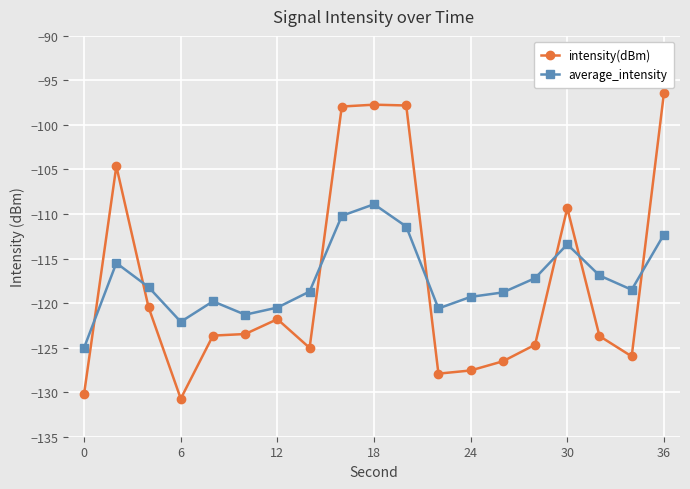

Rank the series by their maximum value, from highest to lowest.

intensity(dBm), average_intensity